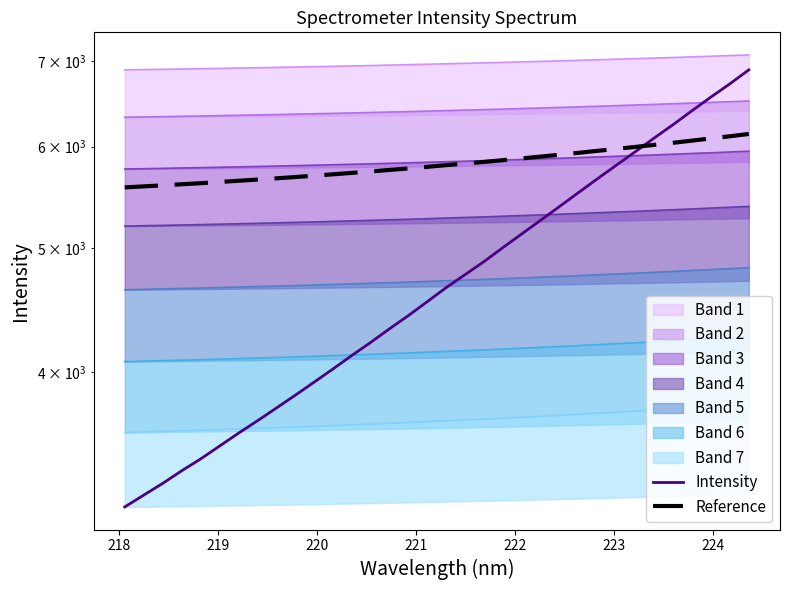

How many times do Intensity and Reference cross each other?

1